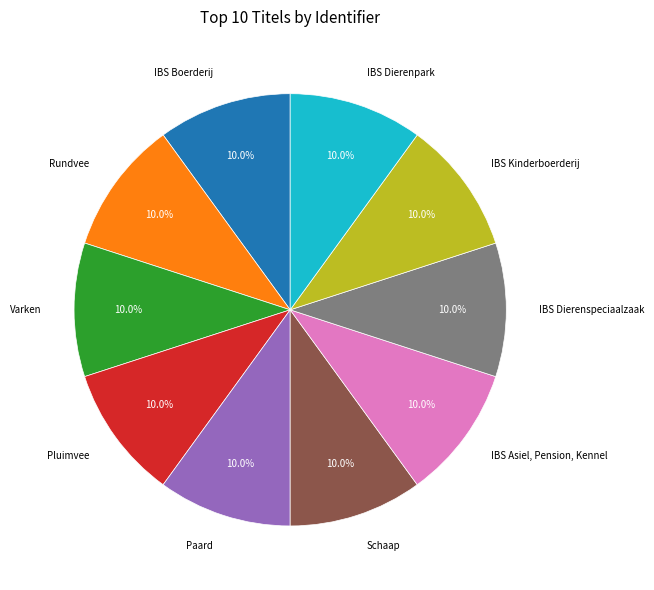

Is there any slice that represents more than half of the pie?

No